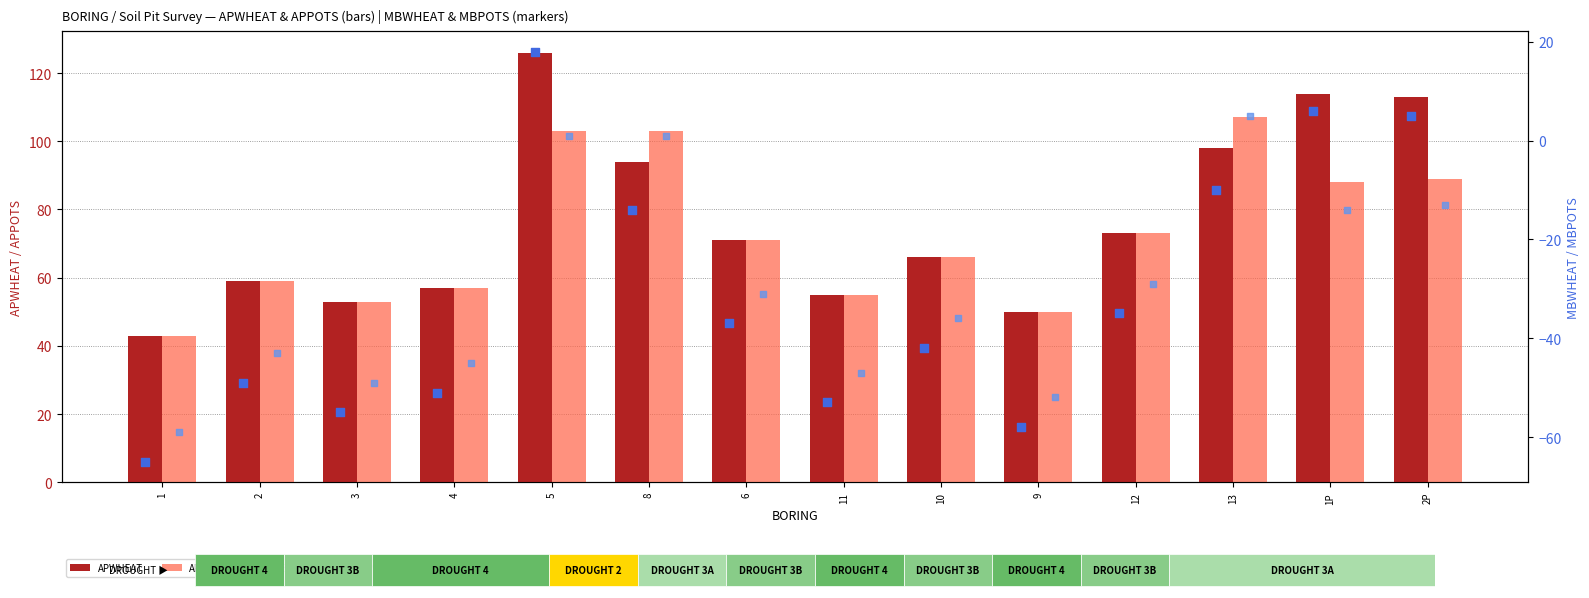

What are all the series names shown in the legend?

APWHEAT, APPOTS, MBWHEAT, MBPOTS